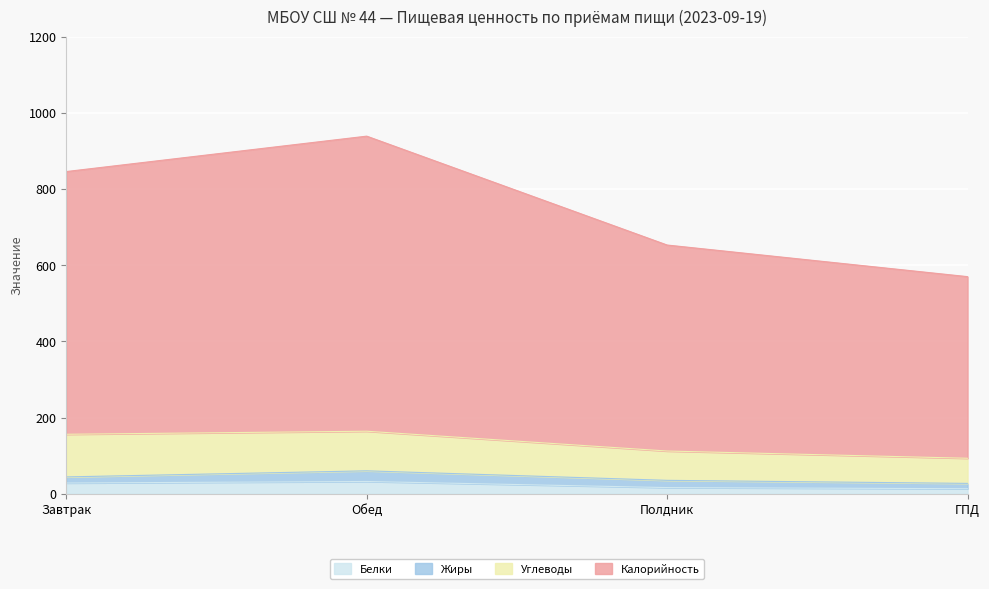

What position from the left is Завтрак?

1